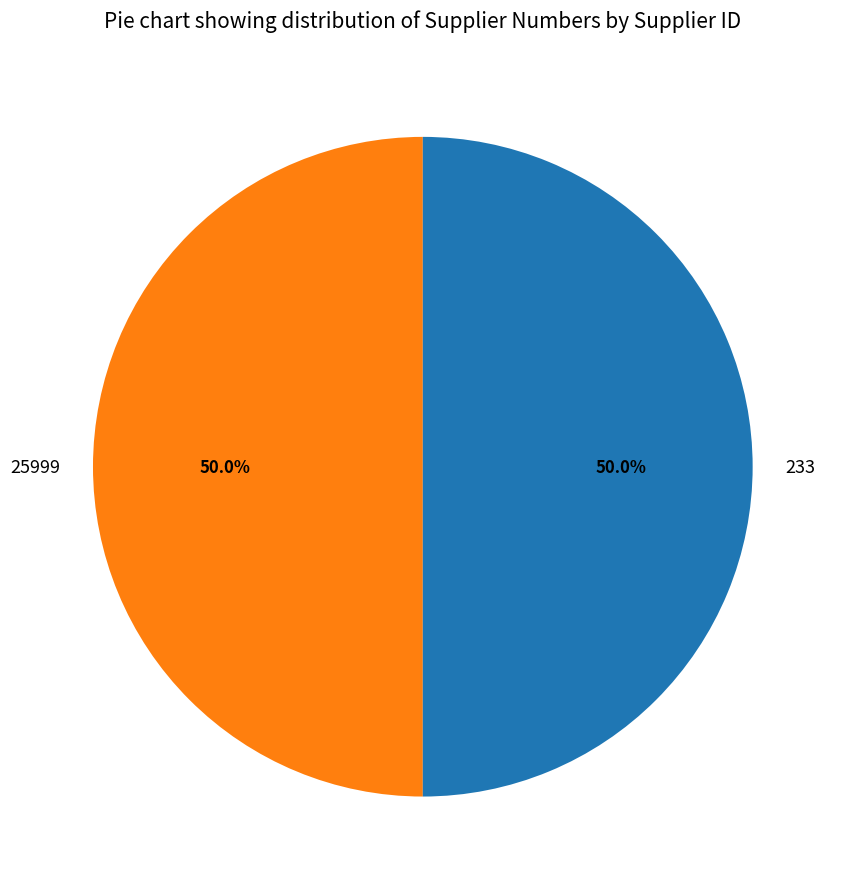

Approximately how many times larger is the value at 25999 compared to 233?

1.0